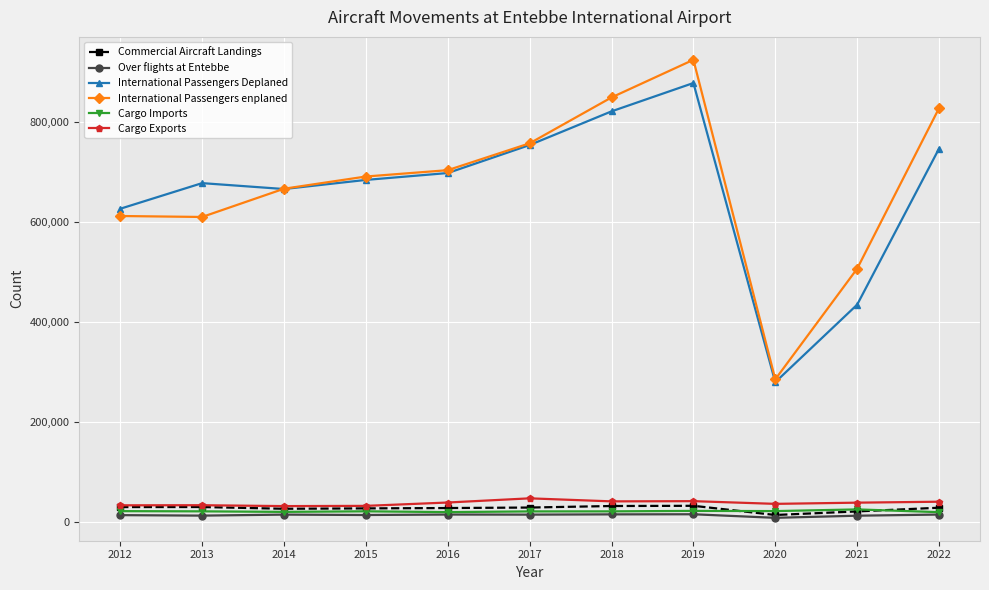

Which series has the widest spread of values?

International Passengers enplaned